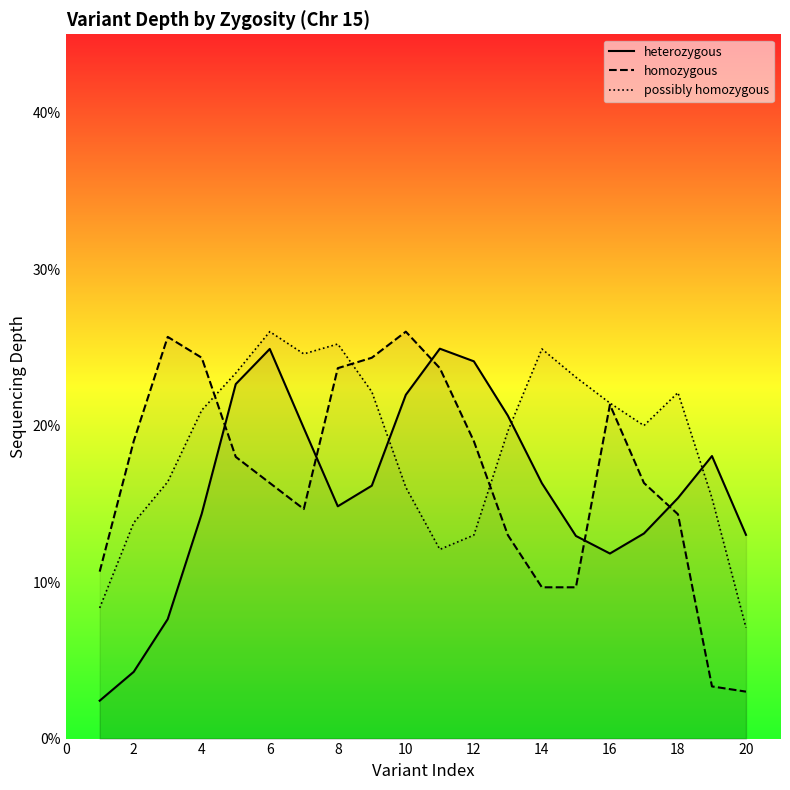

What is the sum of all possibly homozygous values?

375.6